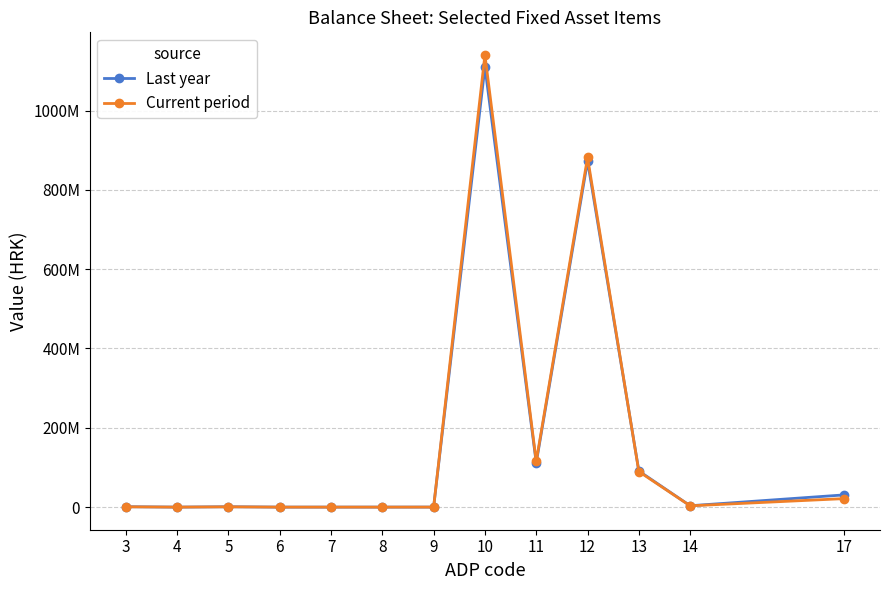

Does the chart display data point markers on the line(s)?

Yes